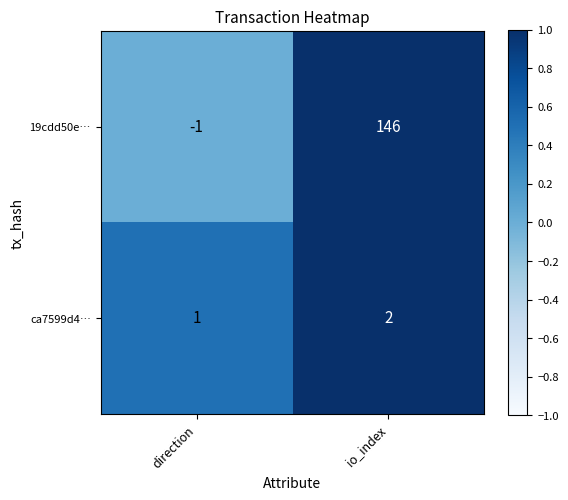

Is it true that 19cdd50e… equals 146 at io_index?

True